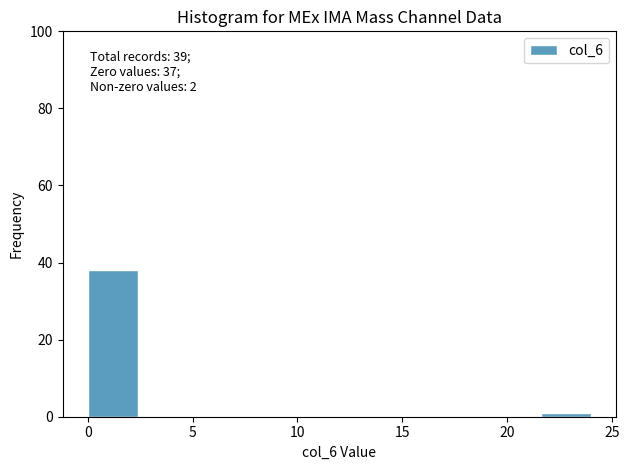

Which range on the x-axis has the tallest bar?

0.0 to 2.4